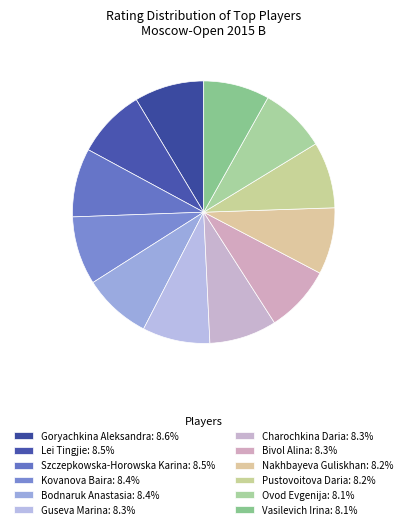

To the nearest percent, what percentage of the pie is Ovod Evgenija?

8%